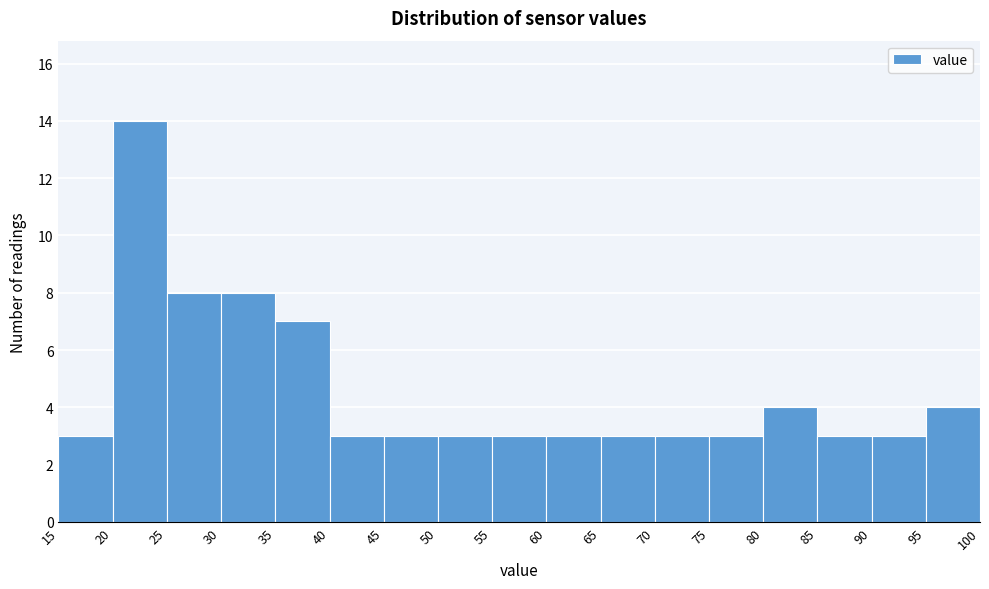

Over which range of the x-axis is the bar tallest?

20 to 25